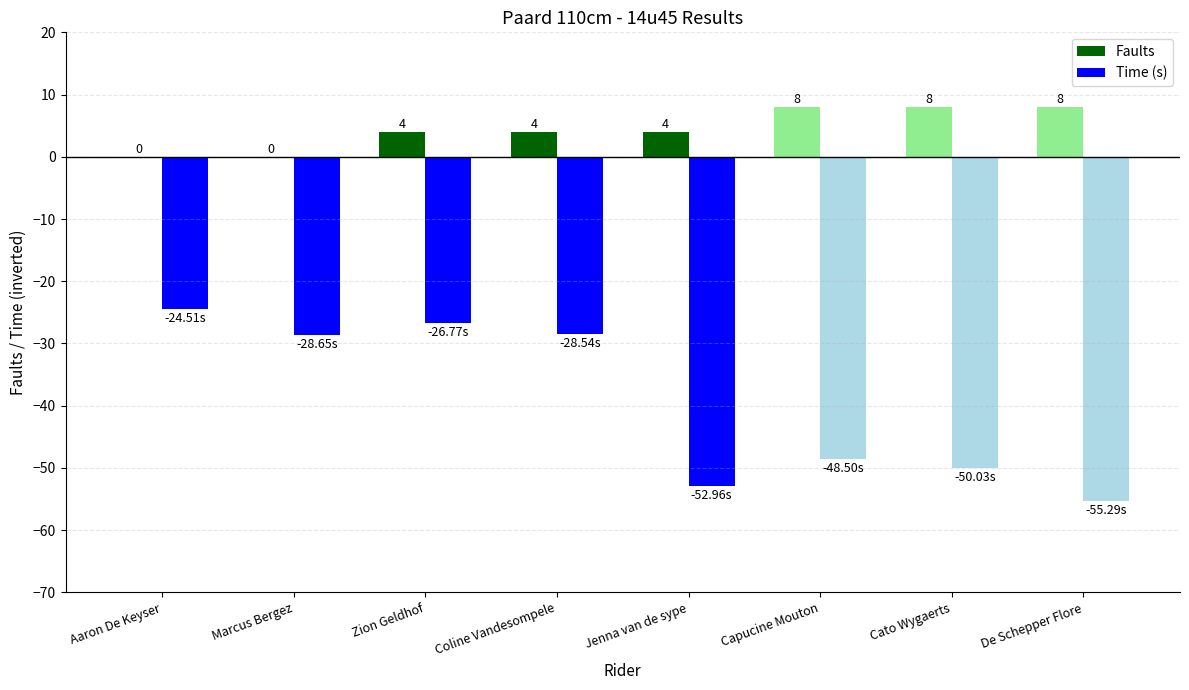

What is the approximate value of Time (s) at Marcus Bergez?

-28.6